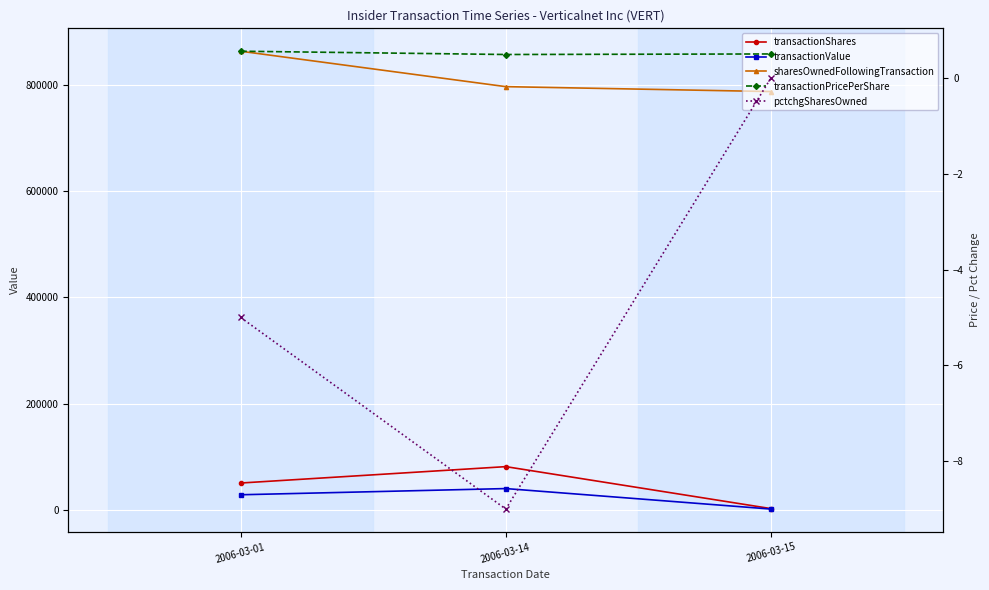

Which series has the largest total across all categories?

sharesOwnedFollowingTransaction